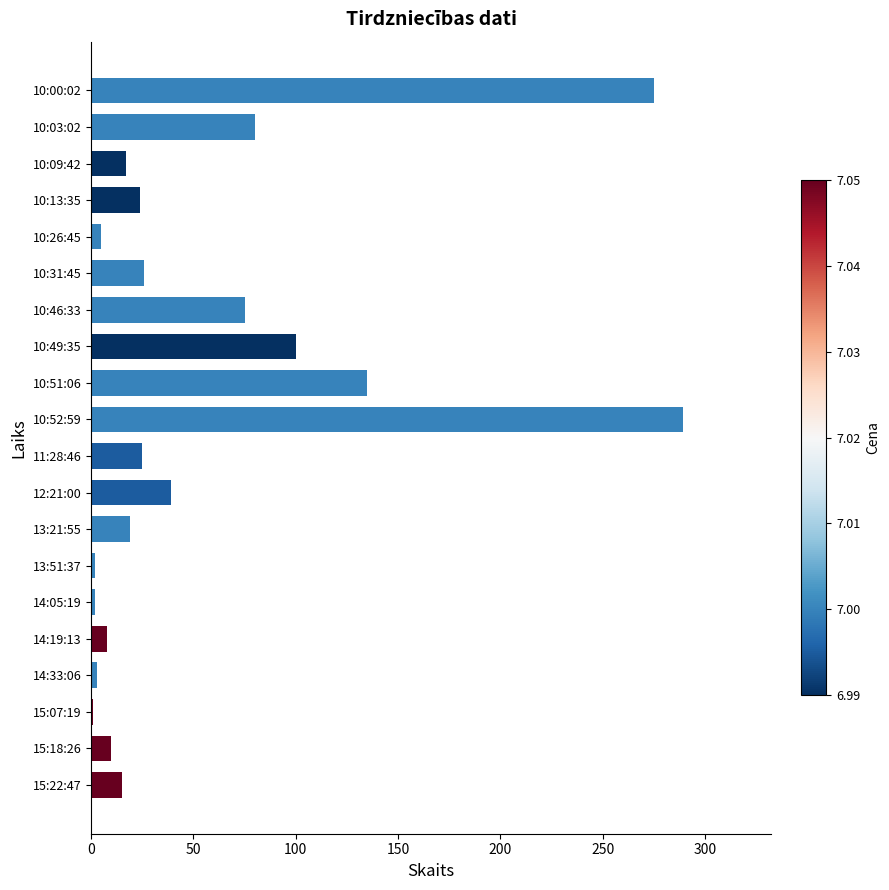

Between 10:46:33 and 10:09:42, which is larger?

10:46:33